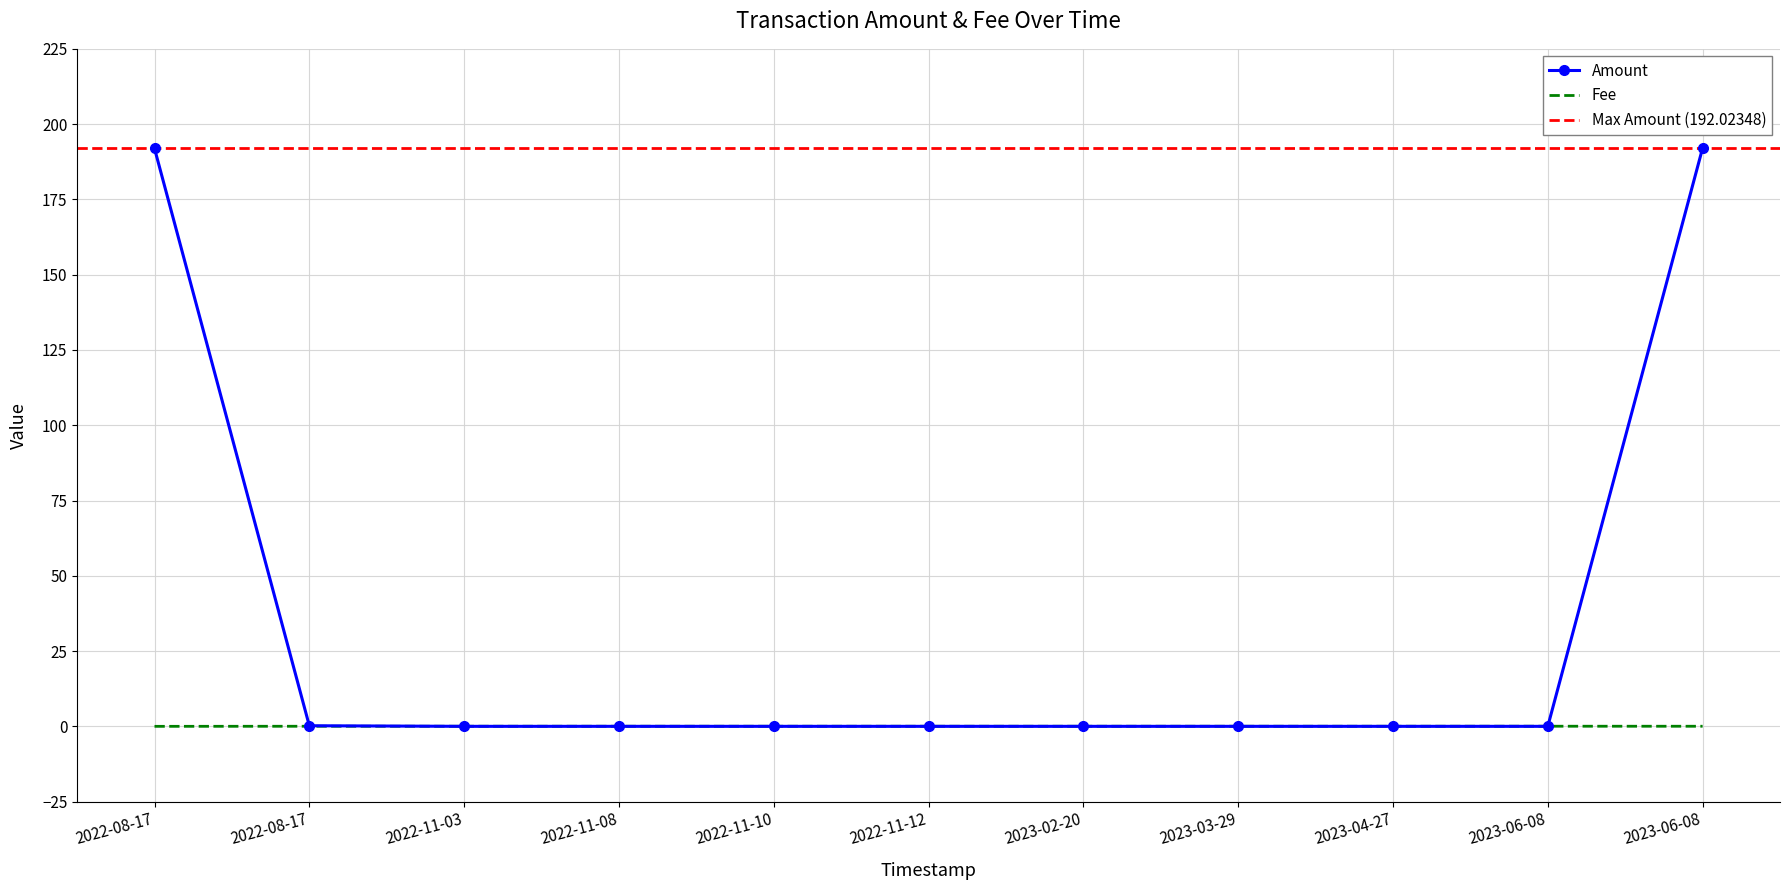

How many positive values does the Fee series have?

10